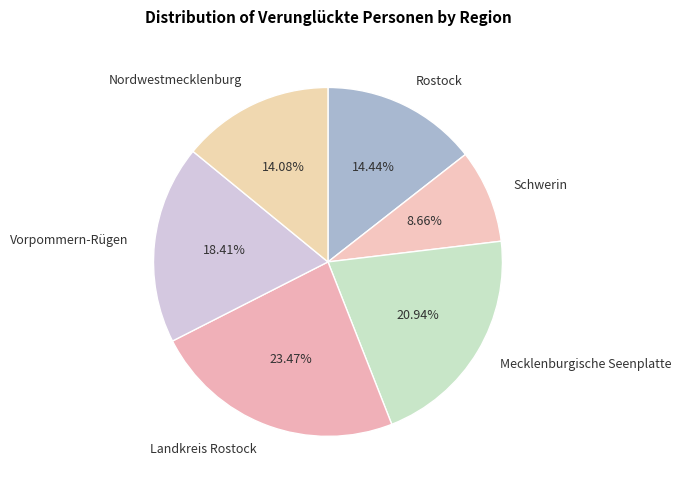

To the nearest percent, what percentage of the pie is Schwerin?

9%